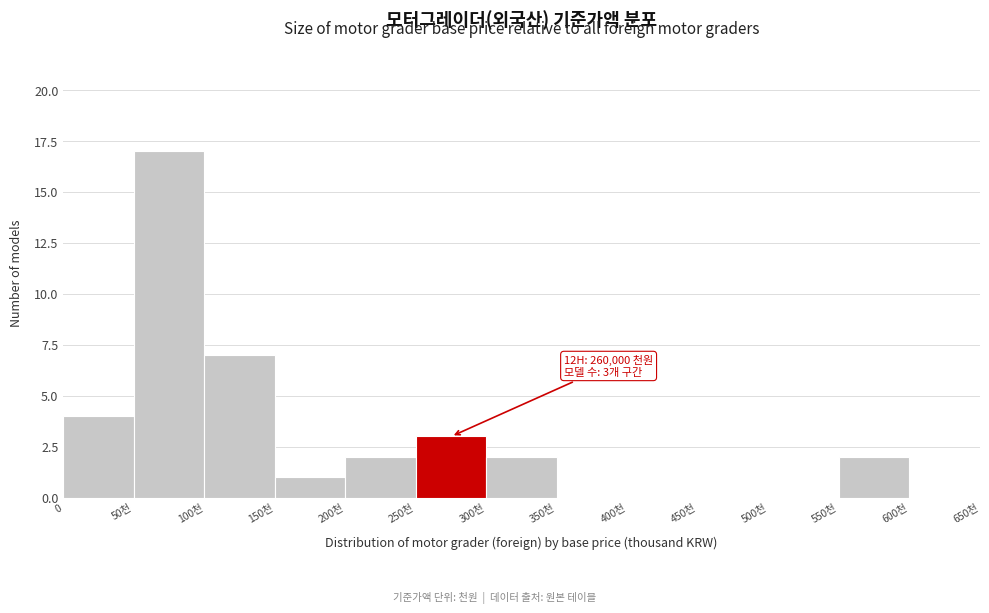

Reading left to right, list all the values displayed in this chart.

0=4	50천=17	100천=7	150천=1	200천=2	250천=3	300천=2	350천=0	400천=0	450천=0	500천=0	550천=2	600천=0